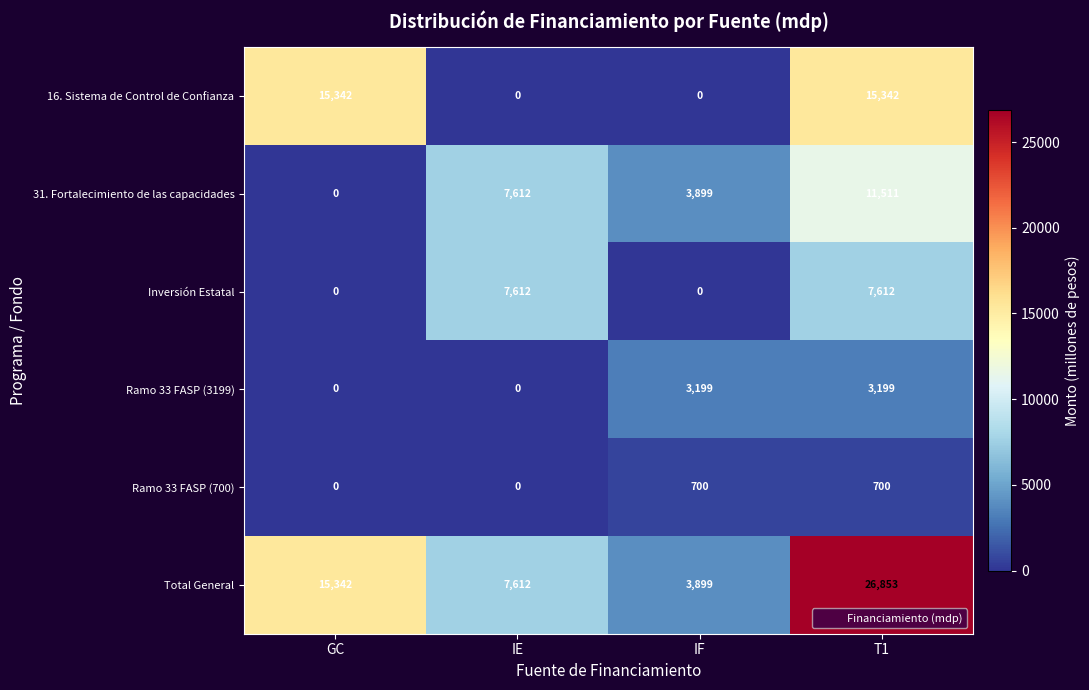

What is the total value across all series at GC?

30684